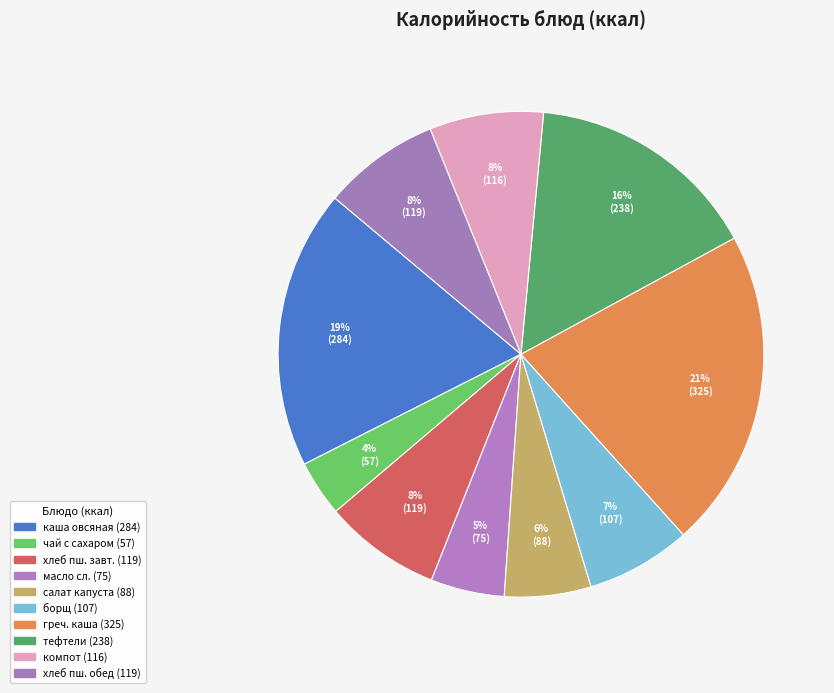

Count the number of slices in the pie.

10